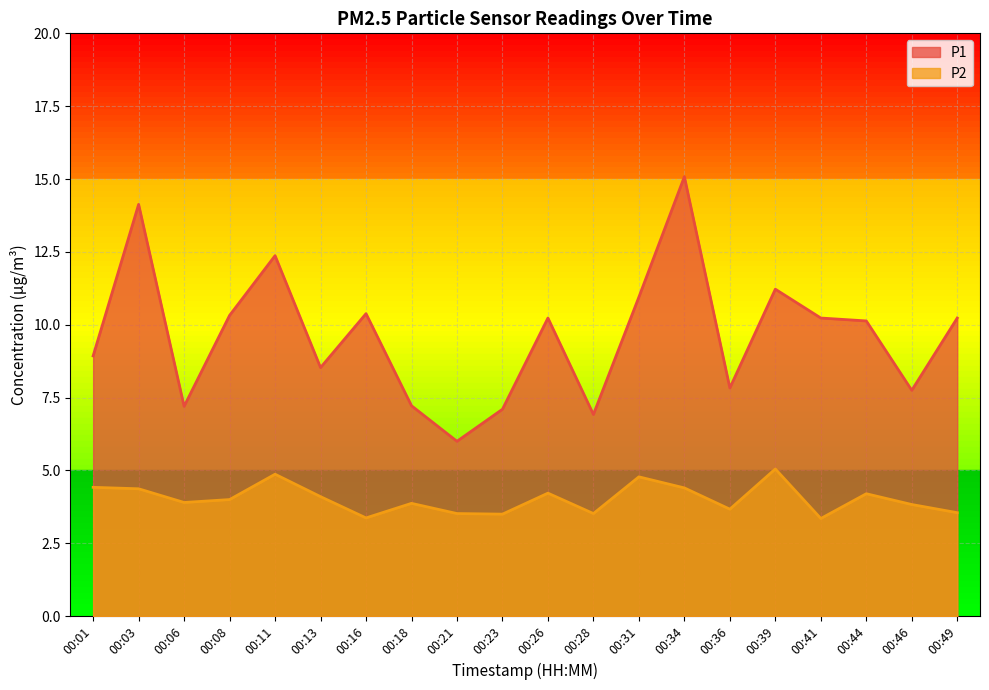

What is the difference between the maximum and minimum values in the P1 series?

9.1